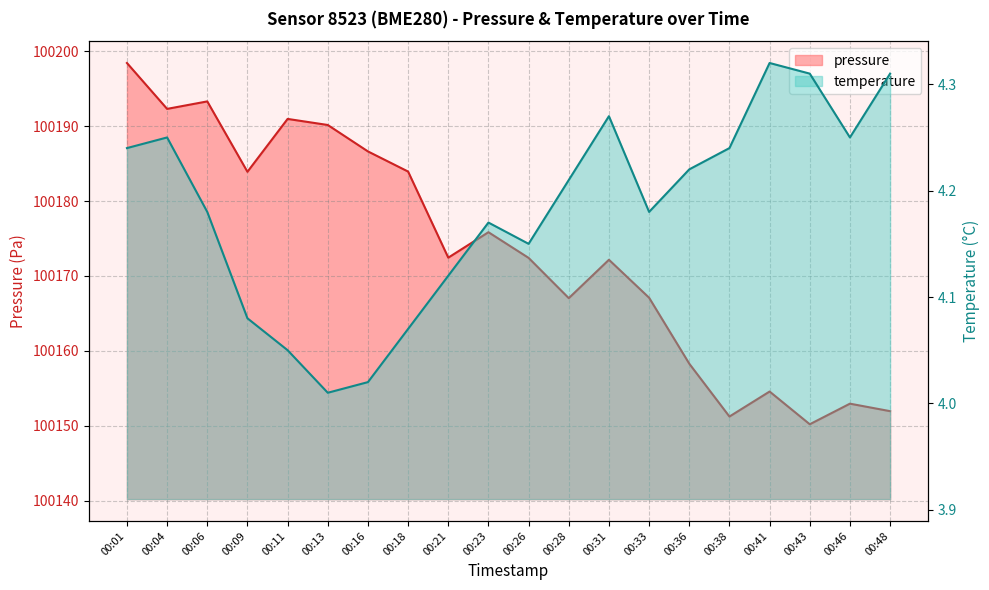

List the labels in order of pressure value, largest first.

00:01, 00:06, 00:04, 00:11, 00:13, 00:16, 00:18, 00:09, 00:23, 00:21, 00:26, 00:31, 00:33, 00:28, 00:36, 00:41, 00:46, 00:48, 00:38, 00:43